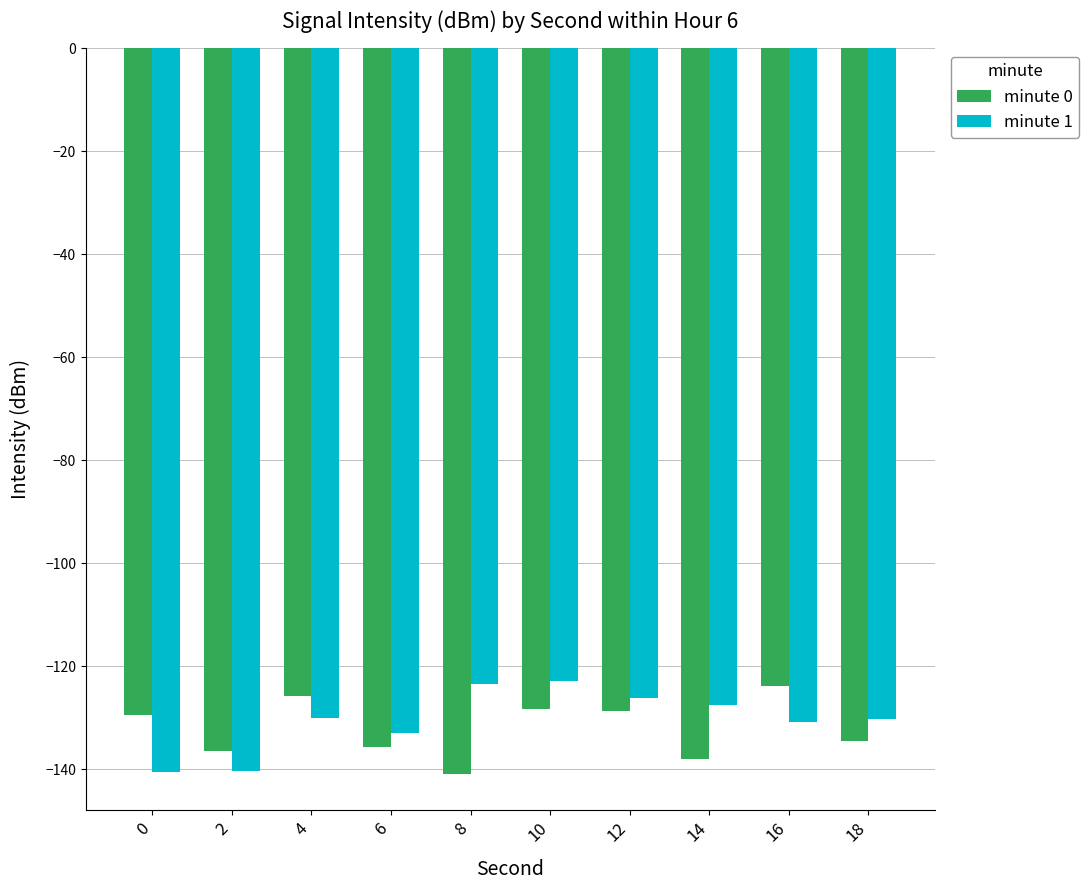

List the series in order of their overall mean, lowest first.

minute 0, minute 1